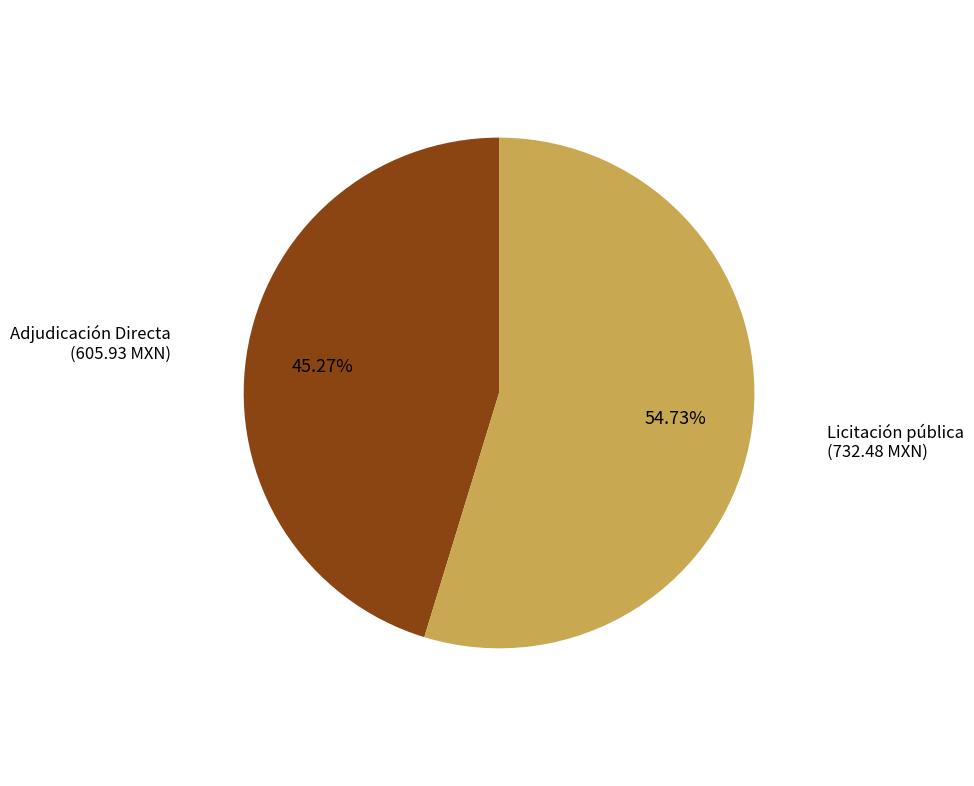

Is there a majority slice in this chart?

Yes